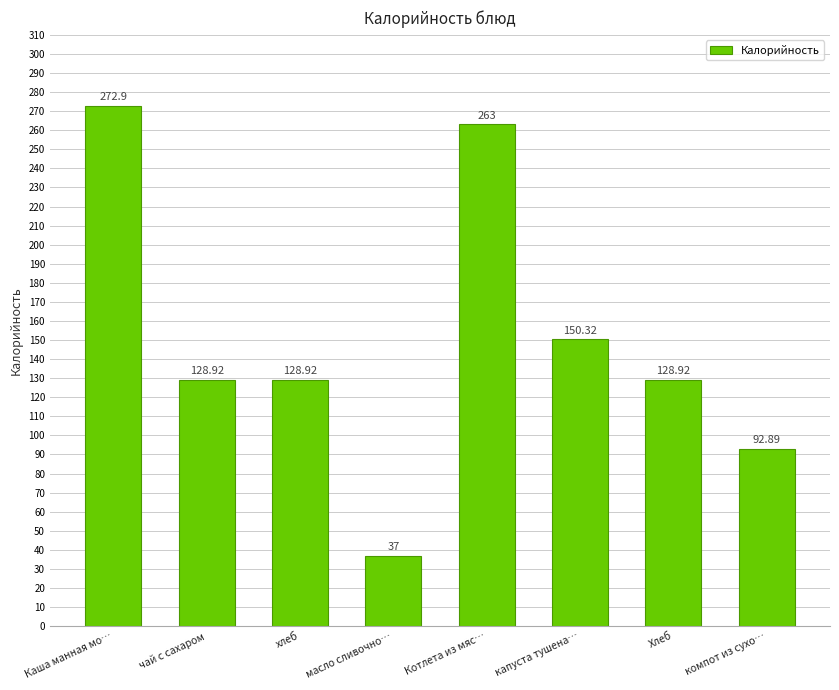

What is the value of the 2nd bar from the left?

128.9